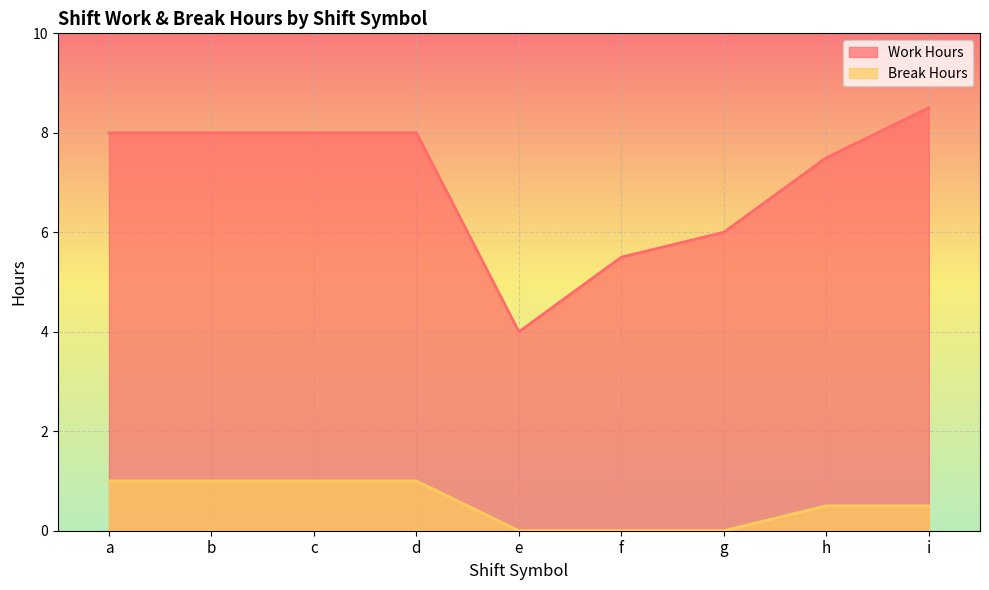

True or false: Break Hours and Work Hours cross at least once.

False